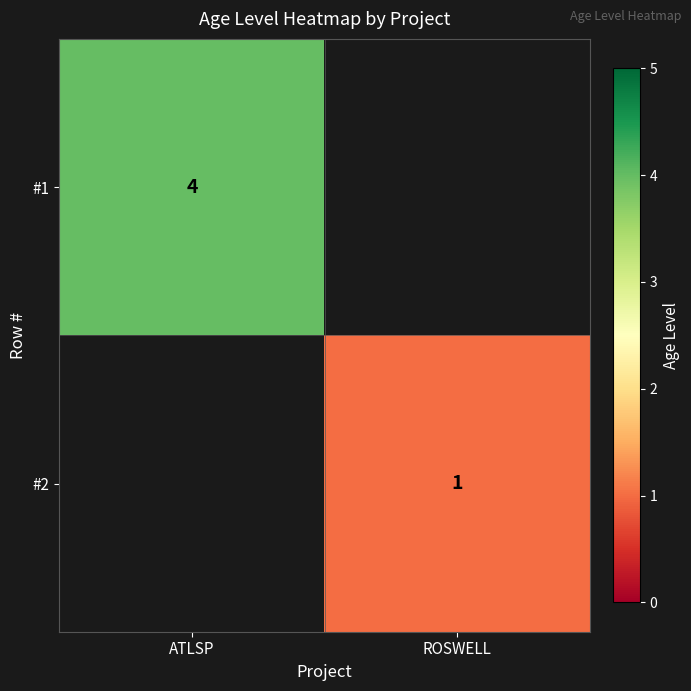

The value of #2 at ROSWELL is 1. True or false?

True